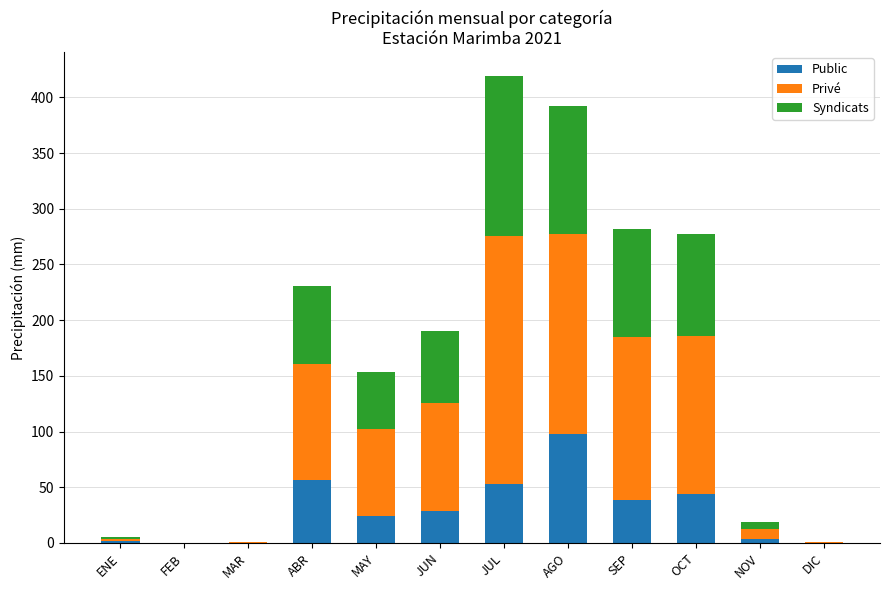

What is the total value across all series at MAY?

153.1